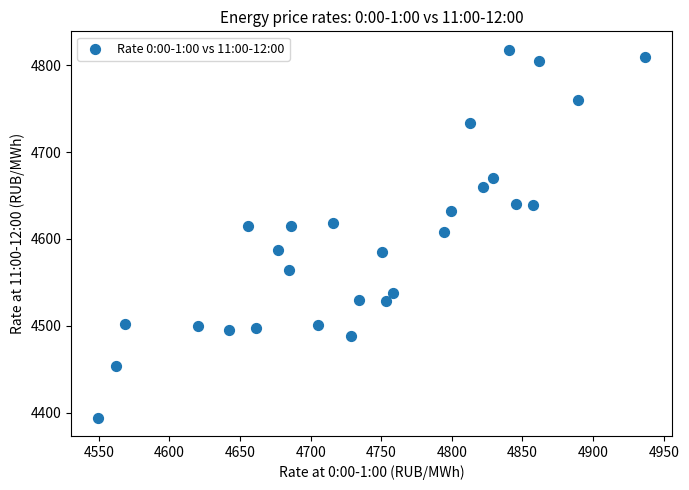

What is the range of X values (max minus min)?

387.2